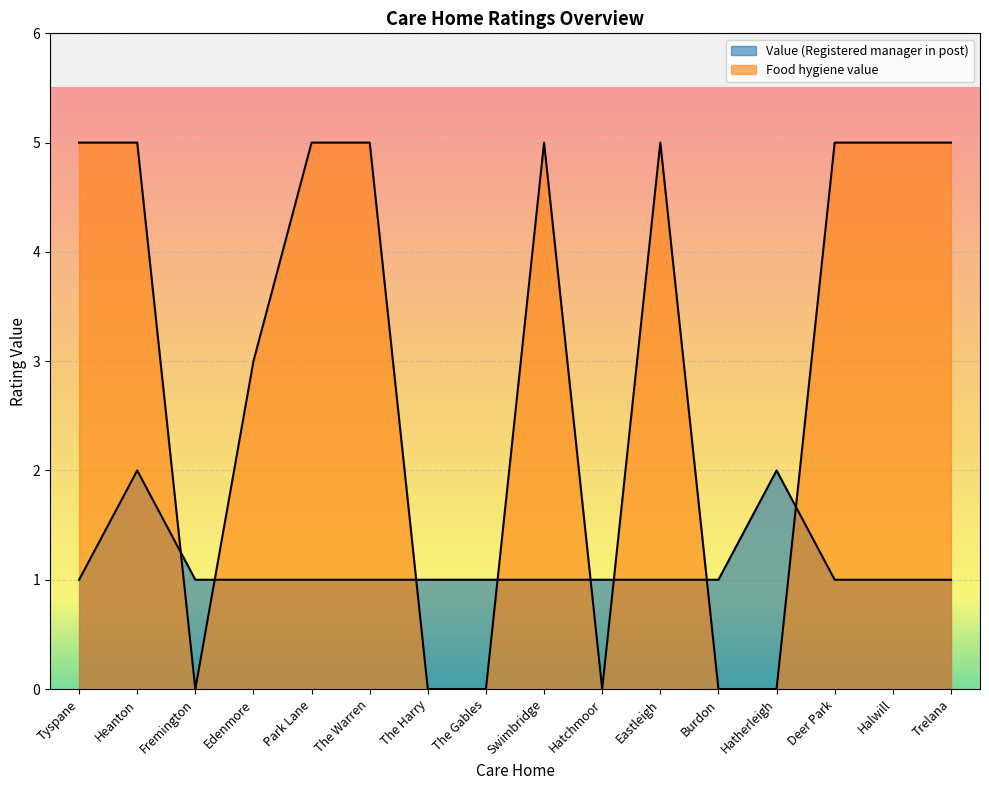

What is the difference between the maximum and second lowest values in the Value (Registered manager in post) series?

1